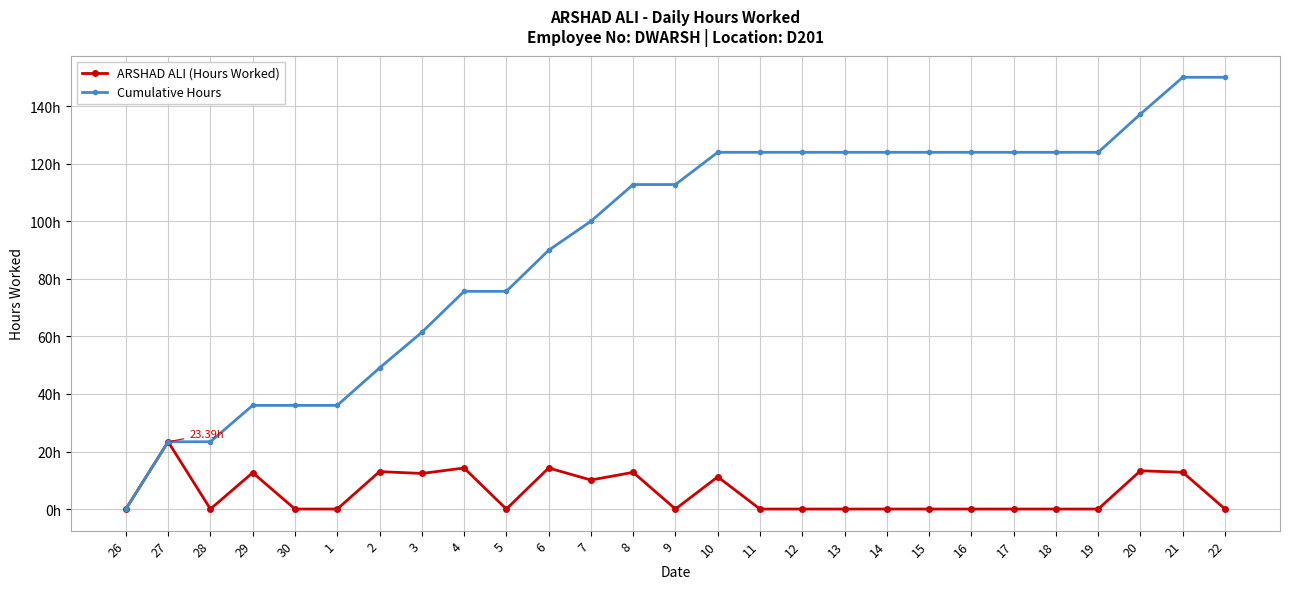

How many interior local peaks does the ARSHAD ALI (Hours Worked) series have?

8